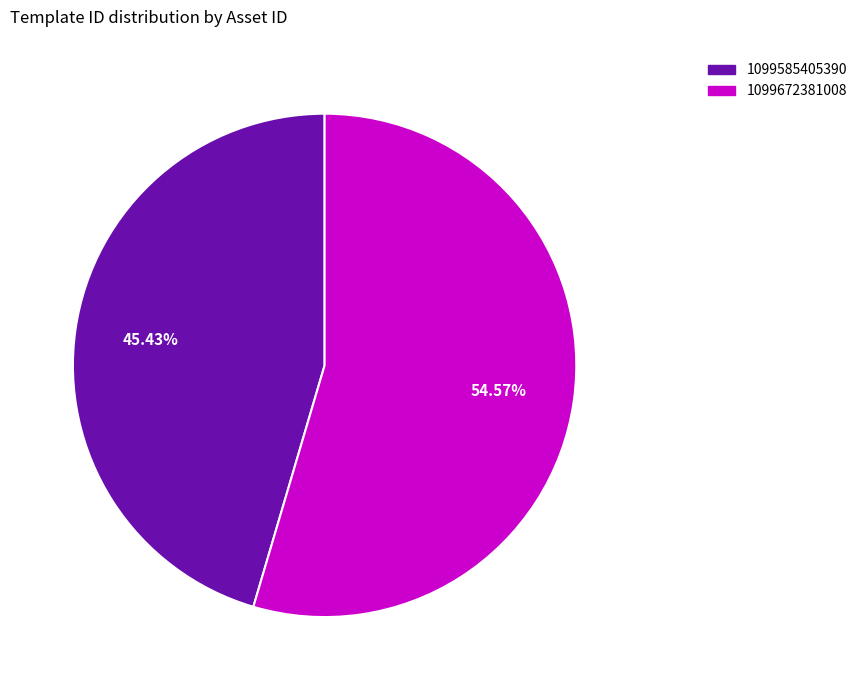

To the nearest percent, what is the average slice percentage?

50%